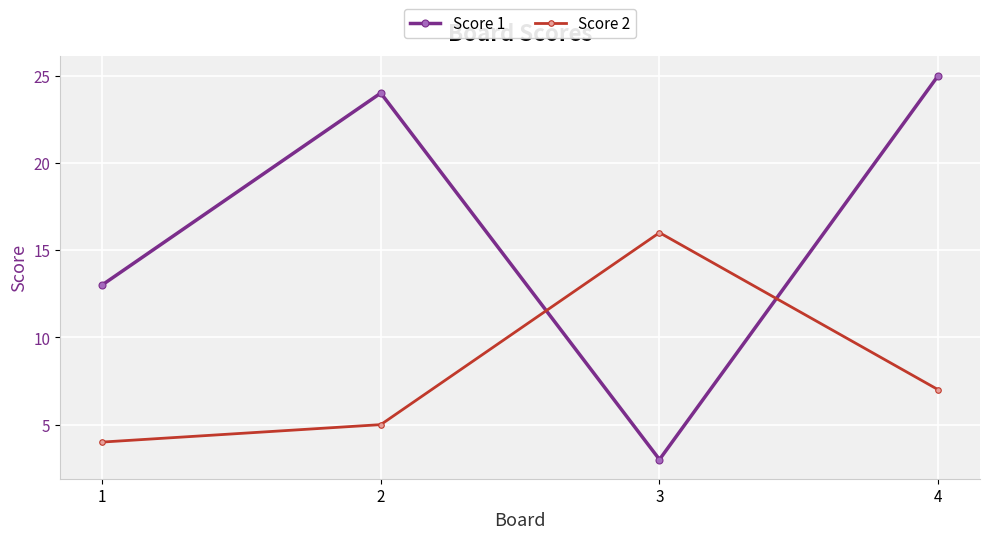

Reading left to right, list all the values displayed in this chart.

Score 1: 13	24	3	25
Score 2: 4	5	16	7